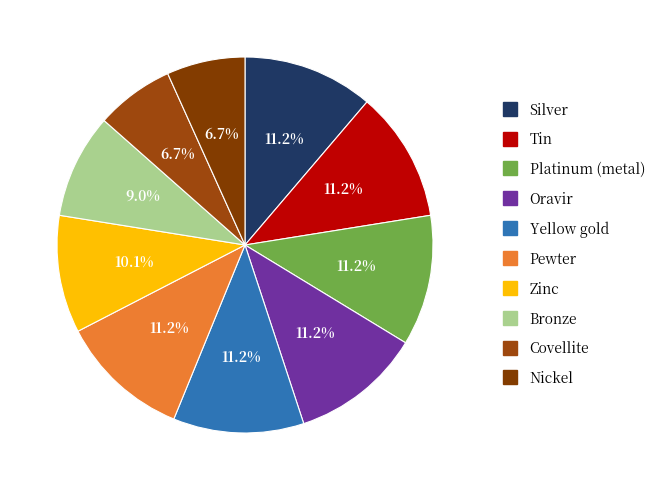

Do Yellow gold and Platinum (metal) together represent more than half of the pie?

No